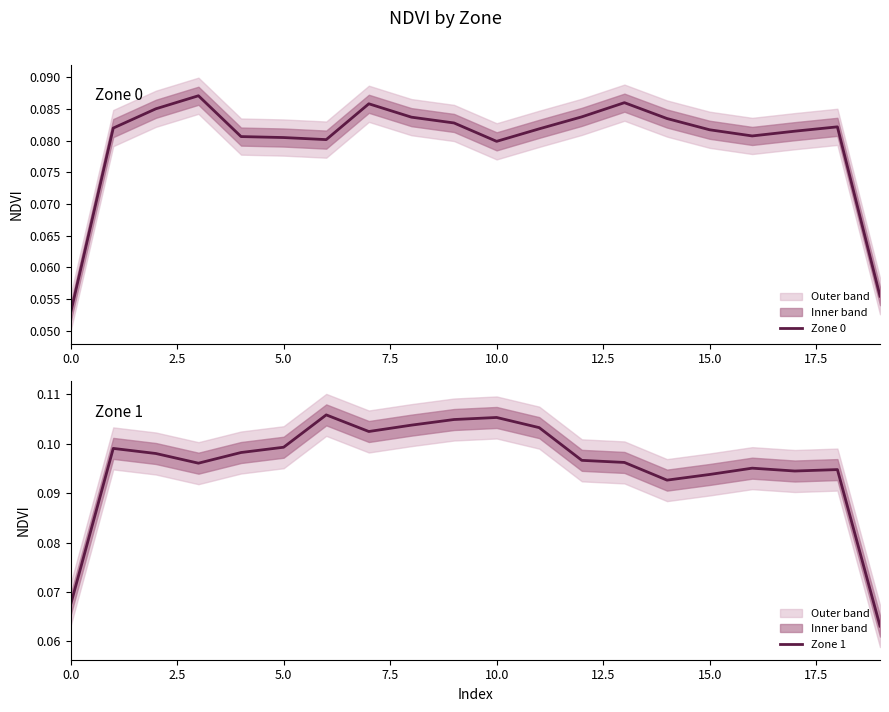

What is the greatest value displayed?

0.1